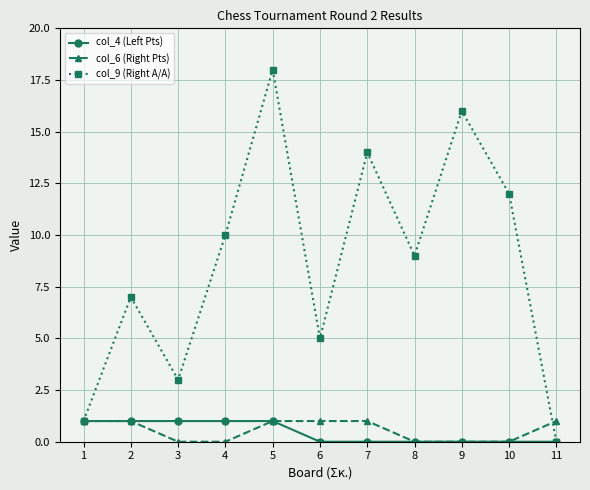

At 6, list the series in order from largest to smallest.

col_9 (Right A/A), col_6 (Right Pts), col_4 (Left Pts)